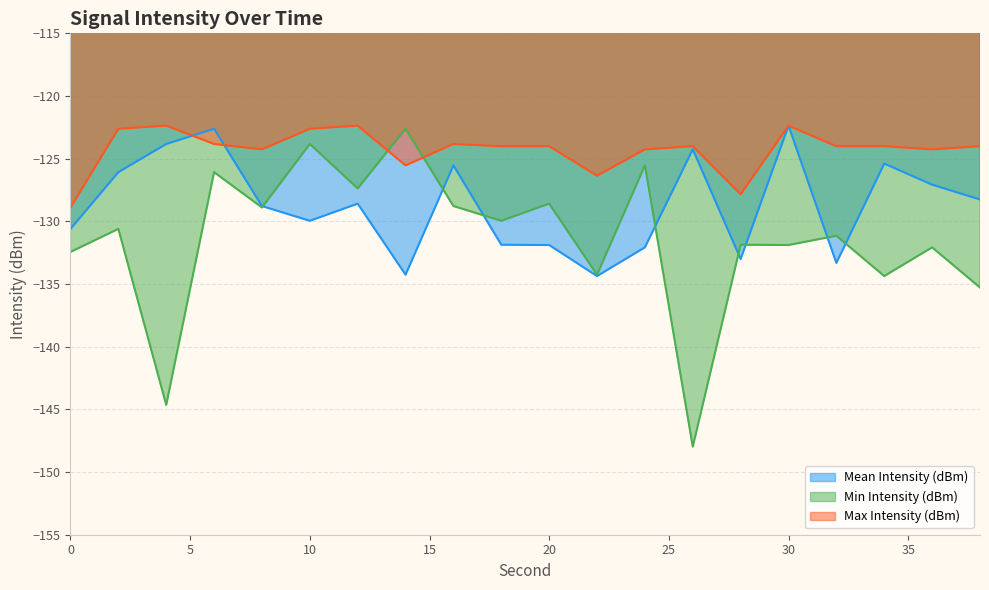

At which label is Max Intensity (dBm) closest to -125?

14